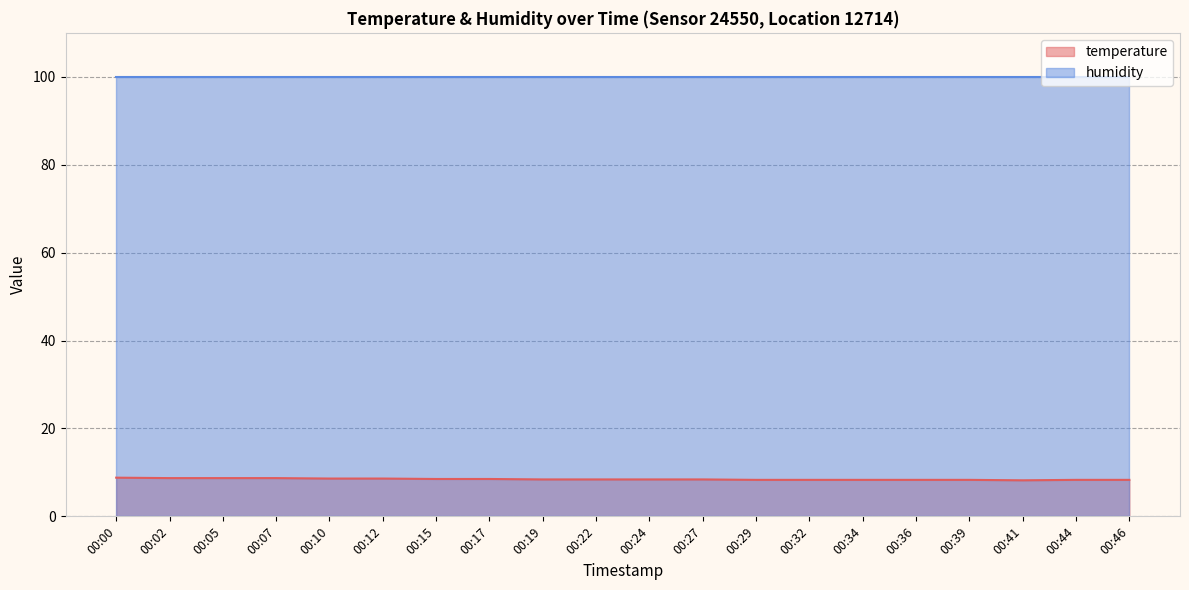

What is the difference between the maximum and minimum values?

0.6